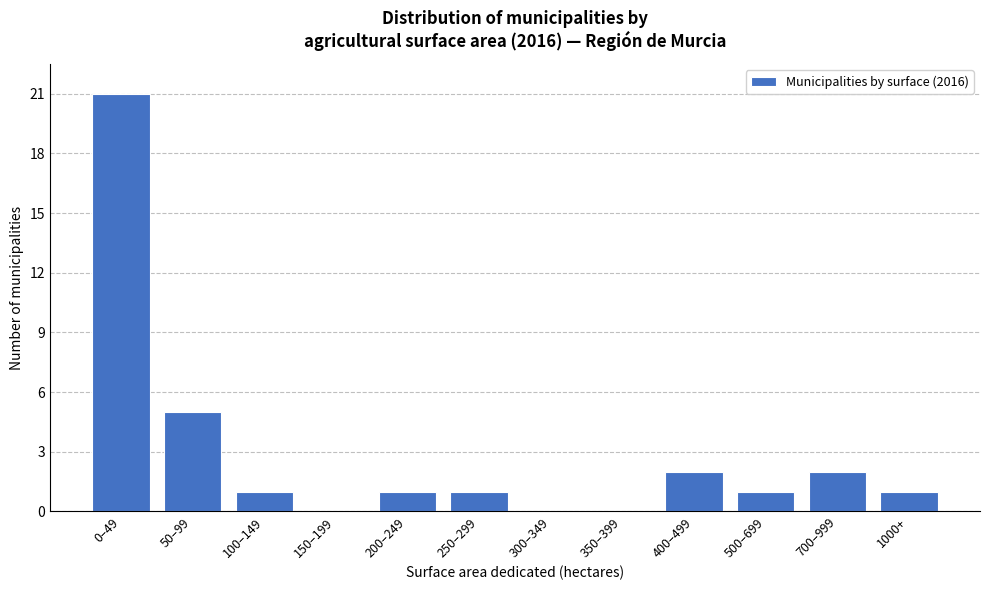

Reading right to left, transcribe all the data shown in this chart.

1000+=1	700–999=2	500–699=1	400–499=2	350–399=0	300–349=0	250–299=1	200–249=1	150–199=0	100–149=1	50–99=5	0–49=21